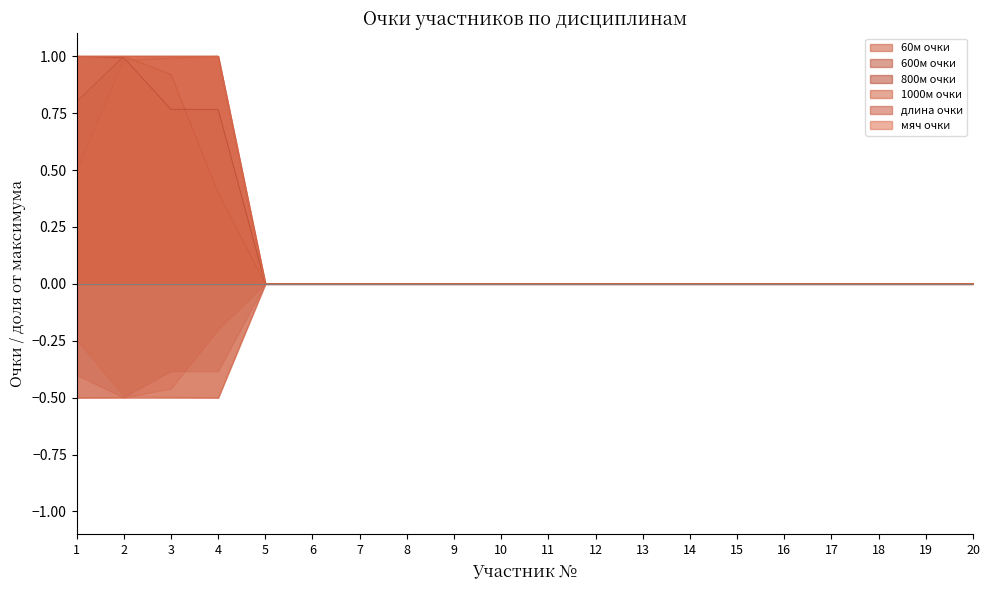

At 20, list the series in order from largest to smallest.

60м очки, 600м очки, 800м очки, 1000м очки, длина очки, мяч очки